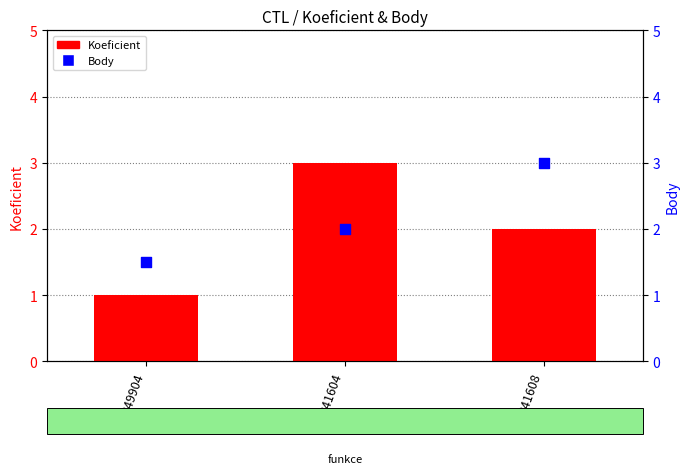

What is the total value across all series at 241608?

5.0